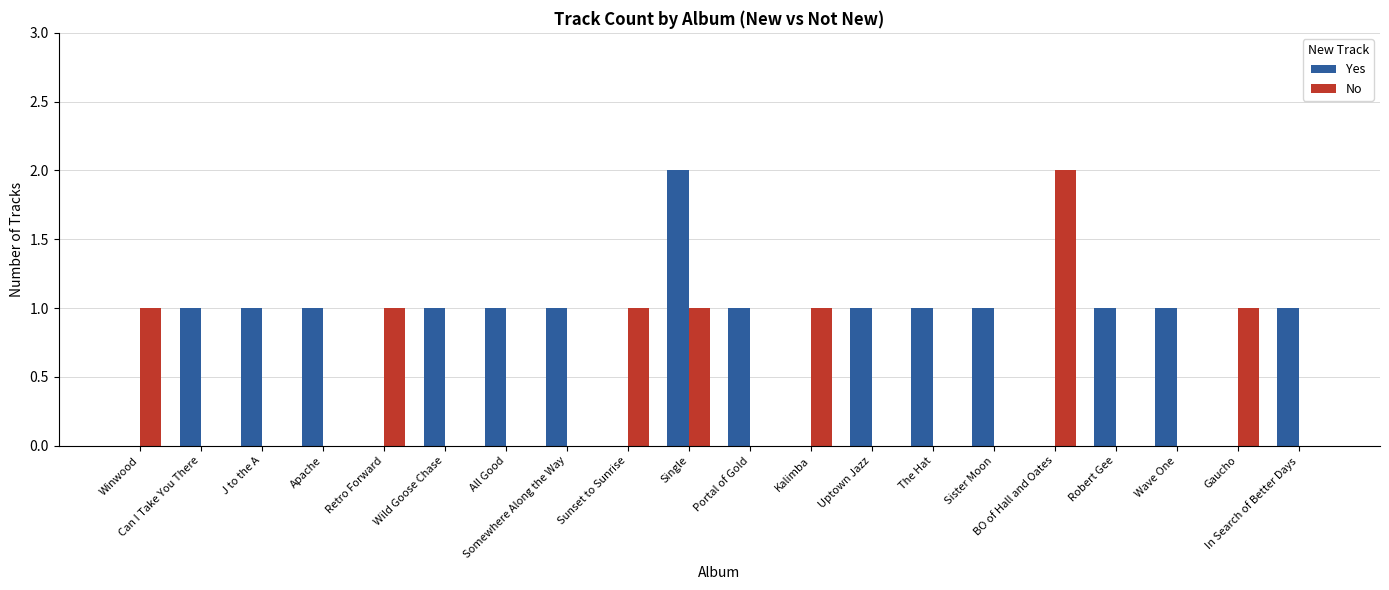

Which series has the largest total across all categories?

Yes